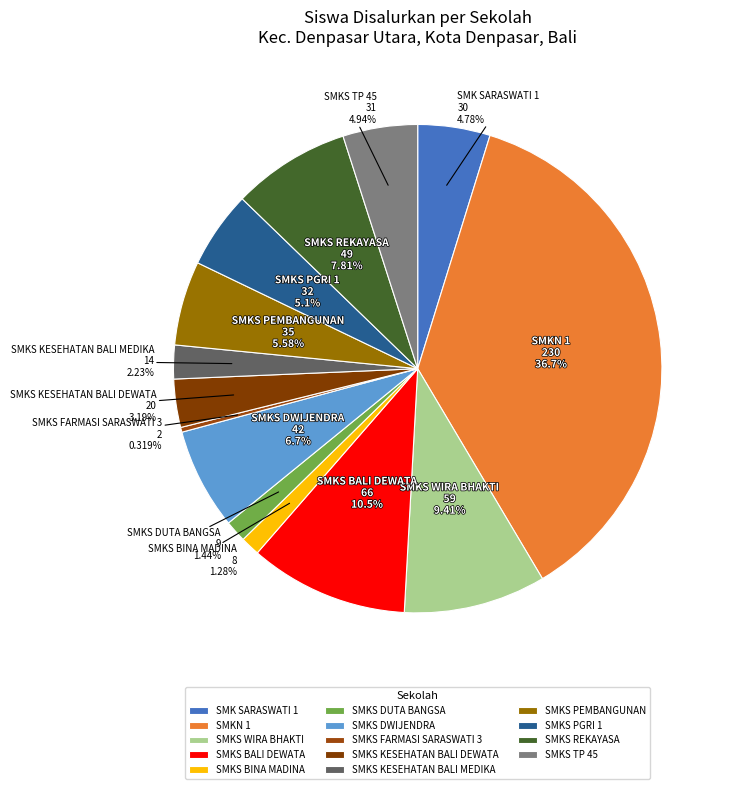

To the nearest percent, what portion does SMKS TP 45 represent?

5%